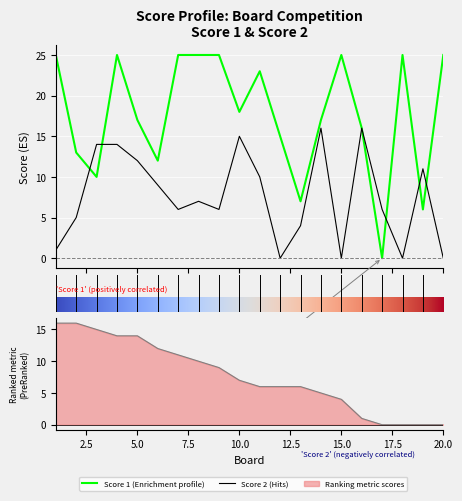

Which series changed the most between 9 and 16?

Score 2